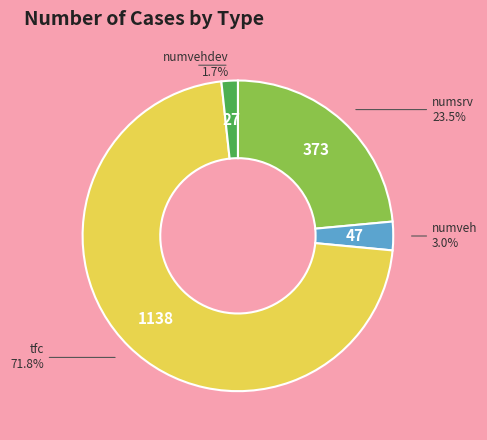

Which has a higher value, numsrv or tfc?

tfc